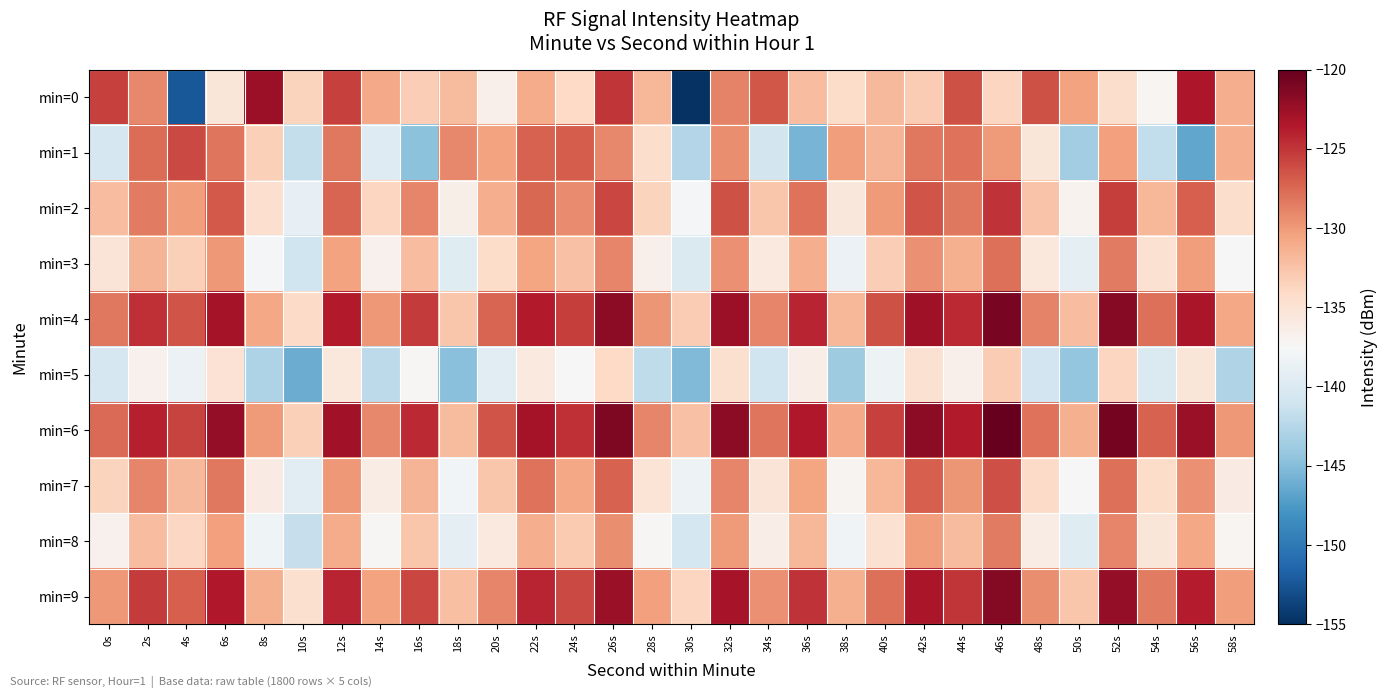

Reading left to right, transcribe all the data shown in this chart.

min=0: 0s=-125.6	2s=-129.0	4s=-152.4	6s=-135.4	8s=-122.6	10s=-133.5	12s=-125.6	14s=-130.8	16s=-133.2	18s=-131.9	20s=-136.6	22s=-131.0	24s=-134.1	26s=-125.0	28s=-131.7	30s=-154.7	32s=-128.8	34s=-126.7	36s=-132.1	38s=-134.3	40s=-131.9	42s=-133.0	44s=-126.4	46s=-133.7	48s=-126.3	50s=-130.5	52s=-134.5	54s=-137.2	56s=-123.3	58s=-131.2
min=1: 0s=-140.5	2s=-127.7	4s=-126.0	6s=-128.1	8s=-133.4	10s=-141.6	12s=-128.3	14s=-139.8	16s=-144.6	18s=-129.1	20s=-130.5	22s=-127.2	24s=-127.0	26s=-129.1	28s=-134.4	30s=-142.6	32s=-129.3	34s=-140.8	36s=-145.6	38s=-130.1	40s=-131.5	42s=-128.2	44s=-128.0	46s=-130.1	48s=-135.4	50s=-143.6	52s=-130.3	54s=-141.8	56s=-146.6	58s=-131.1
min=2: 0s=-132.1	2s=-128.5	4s=-130.2	6s=-126.8	8s=-134.6	10s=-138.9	12s=-127.3	14s=-133.7	16s=-129.0	18s=-136.5	20s=-131.1	22s=-127.5	24s=-129.2	26s=-125.8	28s=-133.6	30s=-137.9	32s=-126.3	34s=-132.7	36s=-128.0	38s=-135.5	40s=-130.1	42s=-126.5	44s=-128.2	46s=-124.8	48s=-132.6	50s=-136.9	52s=-125.3	54s=-131.7	56s=-127.0	58s=-134.5
min=3: 0s=-135.2	2s=-131.6	4s=-133.3	6s=-129.9	8s=-137.7	10s=-141.0	12s=-130.5	14s=-136.8	16s=-132.1	18s=-139.6	20s=-134.2	22s=-130.6	24s=-132.3	26s=-128.9	28s=-136.7	30s=-140.0	32s=-129.5	34s=-135.8	36s=-131.1	38s=-138.6	40s=-133.2	42s=-129.6	44s=-131.3	46s=-127.9	48s=-135.7	50s=-139.0	52s=-128.5	54s=-134.8	56s=-130.1	58s=-137.6
min=4: 0s=-128.3	2s=-124.7	4s=-126.5	6s=-122.9	8s=-130.8	10s=-134.1	12s=-123.6	14s=-129.9	16s=-125.2	18s=-132.7	20s=-127.3	22s=-123.7	24s=-125.5	26s=-121.9	28s=-129.8	30s=-133.1	32s=-122.6	34s=-128.9	36s=-124.2	38s=-131.7	40s=-126.3	42s=-122.7	44s=-124.5	46s=-120.9	48s=-128.8	50s=-132.1	52s=-121.6	54s=-127.9	56s=-123.2	58s=-130.7
min=5: 0s=-140.4	2s=-136.8	4s=-138.6	6s=-135.0	8s=-142.9	10s=-146.2	12s=-135.7	14s=-142.0	16s=-137.3	18s=-144.8	20s=-139.4	22s=-135.8	24s=-137.6	26s=-134.0	28s=-141.9	30s=-145.2	32s=-134.7	34s=-141.0	36s=-136.3	38s=-143.8	40s=-138.4	42s=-134.8	44s=-136.6	46s=-133.0	48s=-140.9	50s=-144.2	52s=-133.7	54s=-140.0	56s=-135.3	58s=-142.8
min=6: 0s=-127.6	2s=-123.9	4s=-125.7	6s=-122.1	8s=-130.0	10s=-133.3	12s=-122.8	14s=-129.1	16s=-124.5	18s=-131.9	20s=-126.6	22s=-122.9	24s=-124.7	26s=-121.1	28s=-129.0	30s=-132.3	32s=-121.8	34s=-128.1	36s=-123.5	38s=-130.9	40s=-125.6	42s=-121.9	44s=-123.7	46s=-120.1	48s=-128.0	50s=-131.3	52s=-120.8	54s=-127.1	56s=-122.5	58s=-129.9
min=7: 0s=-133.7	2s=-129.0	4s=-131.8	6s=-128.2	8s=-136.1	10s=-139.5	12s=-129.9	14s=-136.2	16s=-131.6	18s=-138.0	20s=-132.7	22s=-128.0	24s=-130.8	26s=-127.2	28s=-135.1	30s=-138.5	32s=-128.9	34s=-135.2	36s=-130.6	38s=-137.0	40s=-131.7	42s=-127.0	44s=-129.8	46s=-126.2	48s=-134.1	50s=-137.5	52s=-127.9	54s=-134.2	56s=-129.6	58s=-136.0
min=8: 0s=-136.8	2s=-132.1	4s=-133.9	6s=-130.3	8s=-138.2	10s=-141.6	12s=-131.0	14s=-137.3	16s=-132.7	18s=-139.1	20s=-135.8	22s=-131.1	24s=-132.9	26s=-129.3	28s=-137.2	30s=-140.6	32s=-130.0	34s=-136.3	36s=-131.7	38s=-138.1	40s=-134.8	42s=-130.1	44s=-131.9	46s=-128.3	48s=-136.2	50s=-139.6	52s=-129.0	54s=-135.3	56s=-130.7	58s=-137.1
min=9: 0s=-129.9	2s=-125.2	4s=-127.0	6s=-123.5	8s=-131.3	10s=-134.7	12s=-124.1	14s=-130.5	16s=-125.8	18s=-132.2	20s=-128.9	22s=-124.2	24s=-126.0	26s=-122.5	28s=-130.3	30s=-133.7	32s=-123.1	34s=-129.5	36s=-124.8	38s=-131.2	40s=-127.9	42s=-123.2	44s=-125.0	46s=-121.5	48s=-129.3	50s=-132.7	52s=-122.1	54s=-128.5	56s=-123.8	58s=-130.2